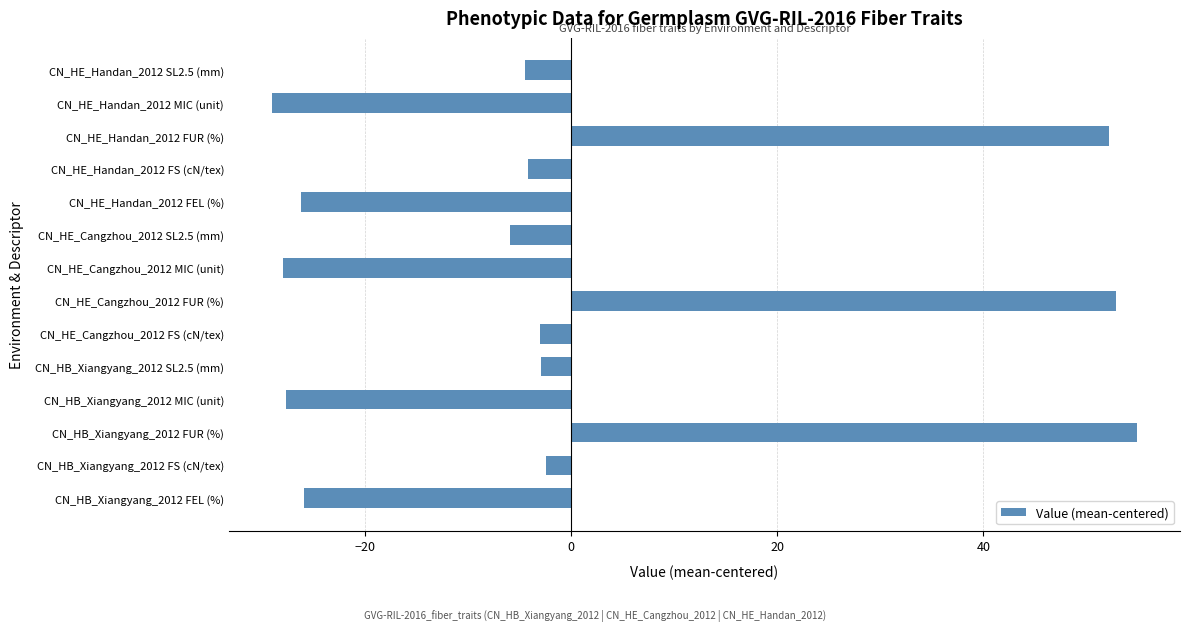

What is the change in value from CN_HB_Xiangyang_2012 SL2.5 (mm) to CN_HE_Cangzhou_2012 SL2.5 (mm)?

-3.0